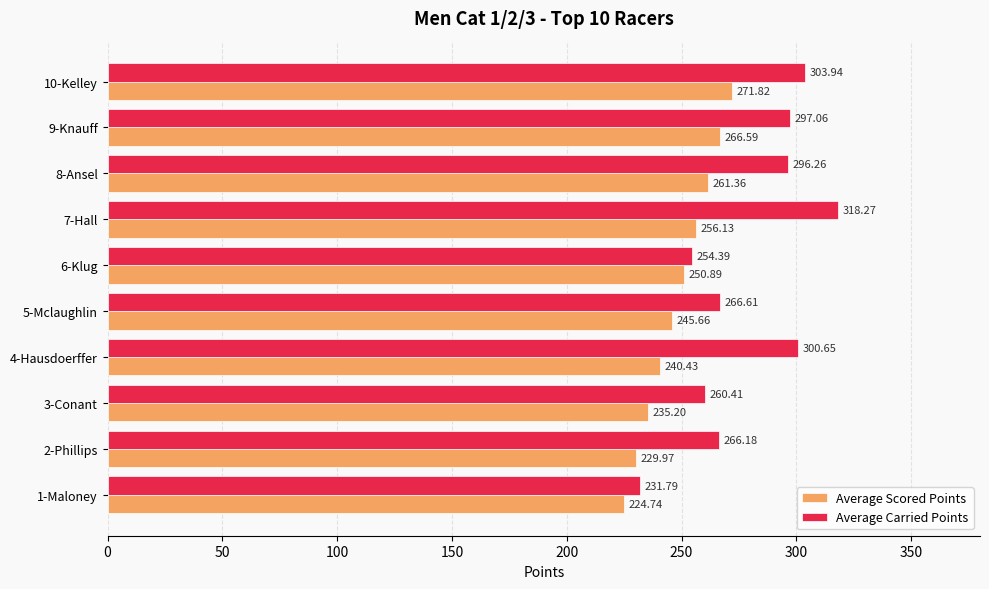

How many distinct data groups are displayed?

2